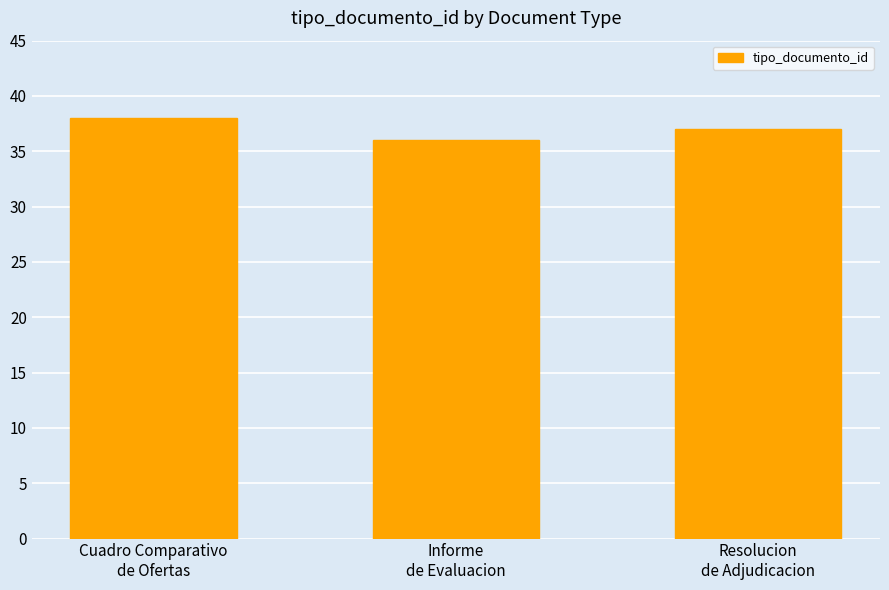

How many distinct data groups are displayed?

1